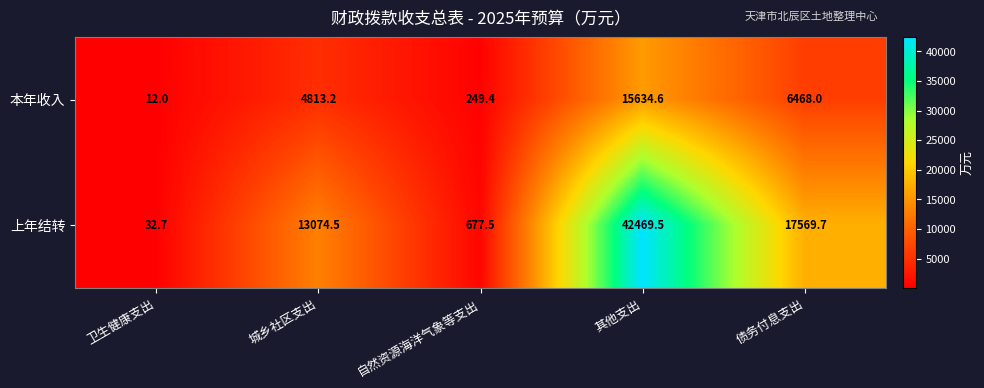

How many data points in 上年结转 are less than 13074?

2